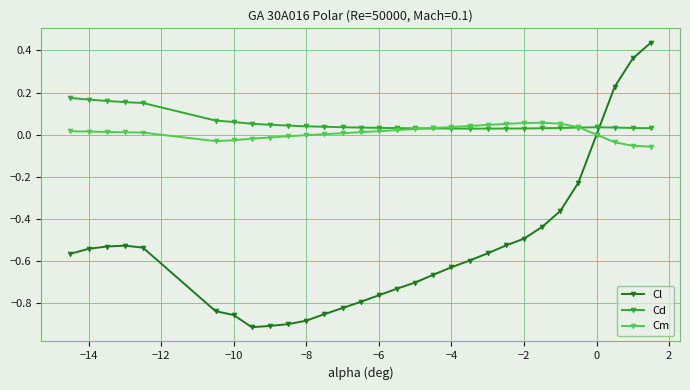

Which series has the largest range (max minus min)?

Cl